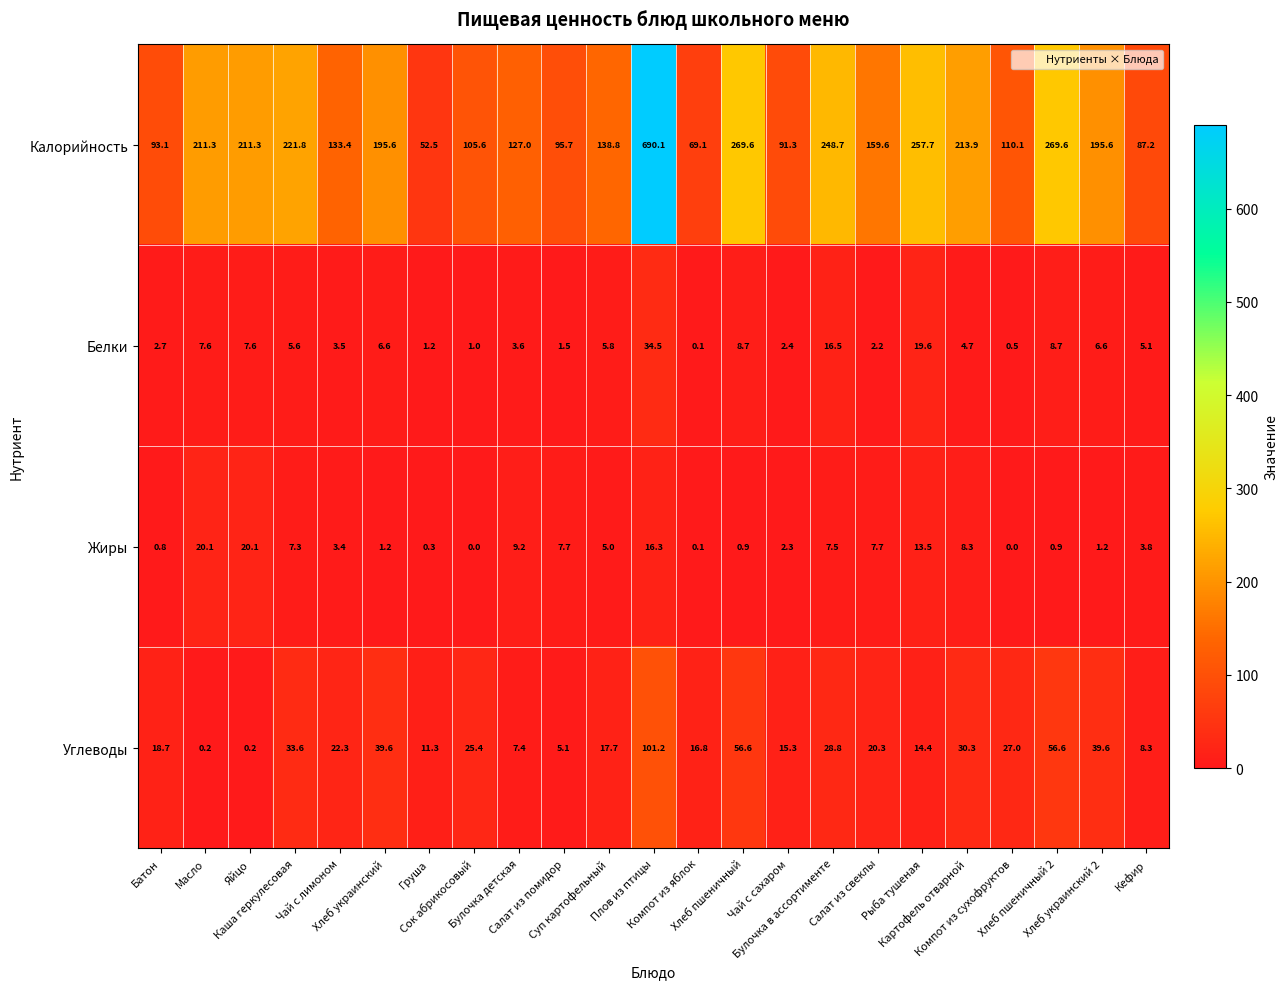

What is the highest value of the Белки series?

34.5